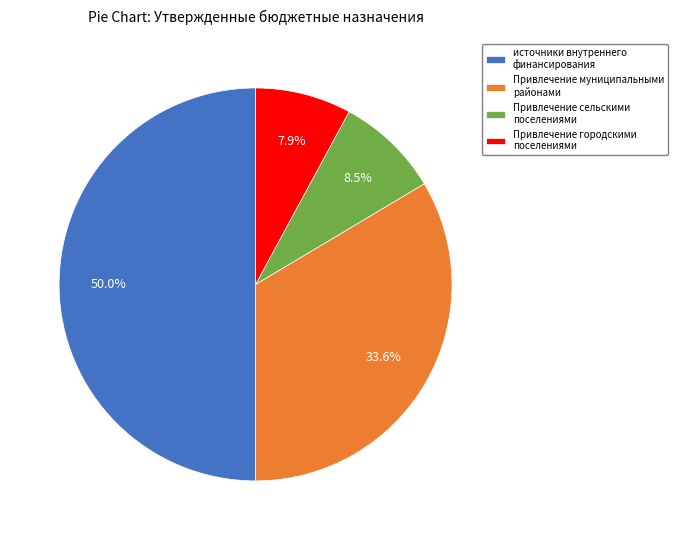

Which slice is the smallest?

Привлечение городскими поселениями